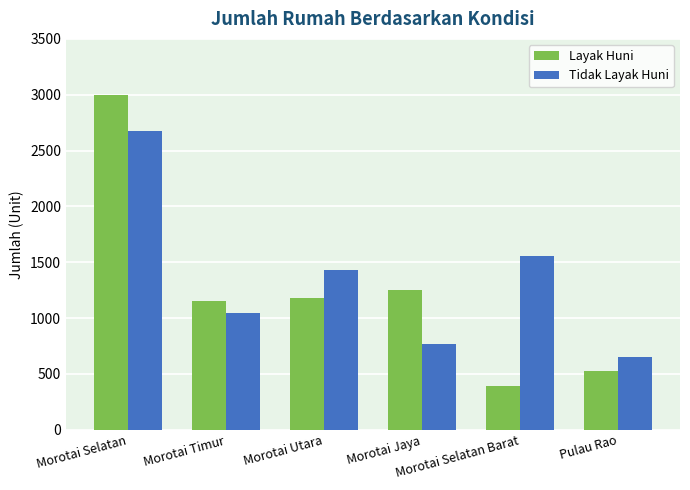

Rank the series by their average value, from highest to lowest.

Tidak Layak Huni, Layak Huni